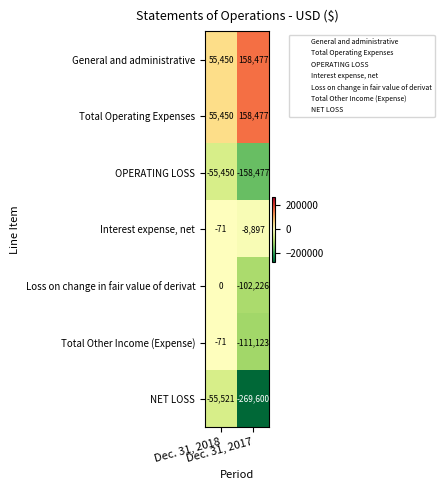

Which series has the widest spread of values?

NET LOSS